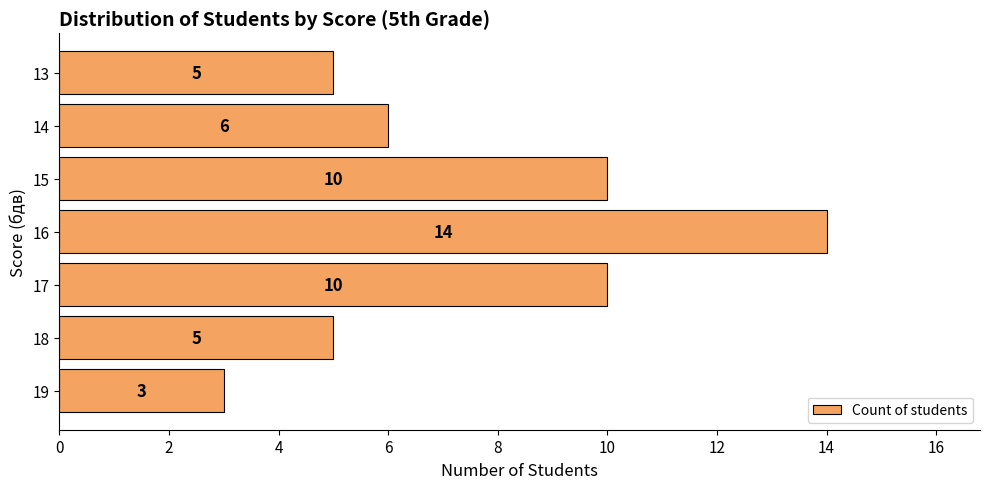

True or false: the data shows 2 at 19.

False